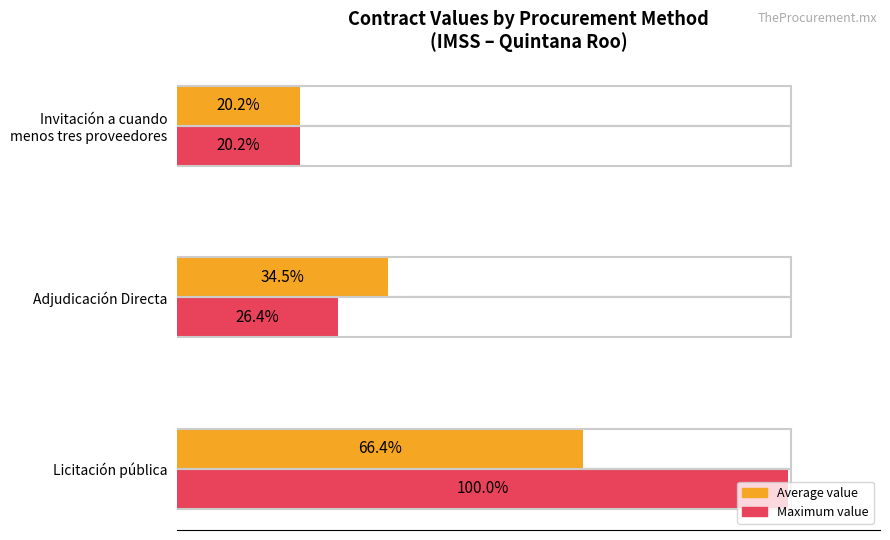

Which category has the highest value in the Maximum value series?

Licitación pública